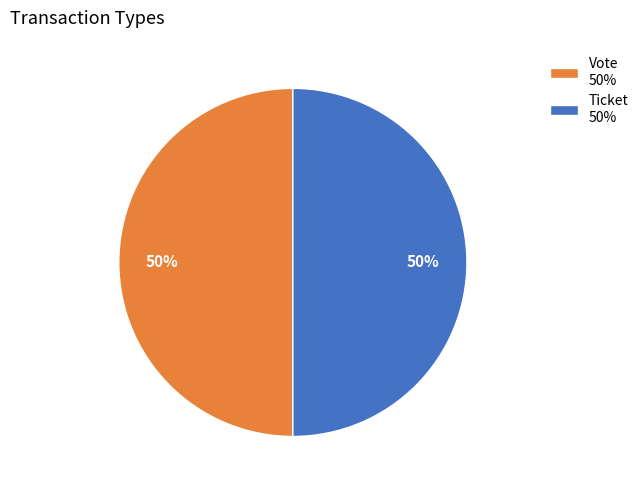

What percentage is the Vote slice, to the nearest percent?

50%